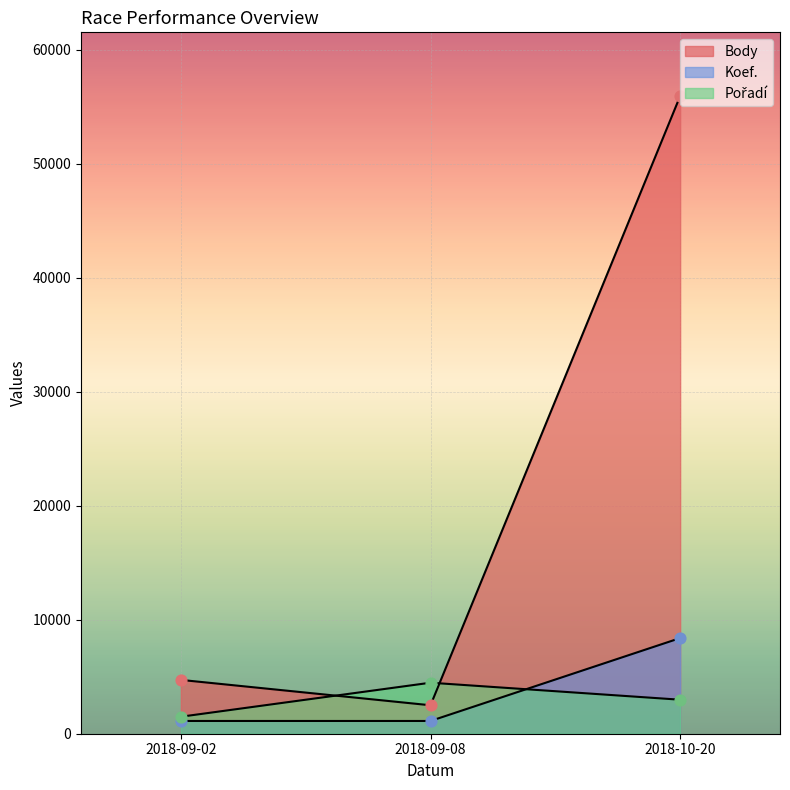

Is the value of Koef. at 2018-09-02 greater than the value of Pořadí at 2018-09-08?

Yes